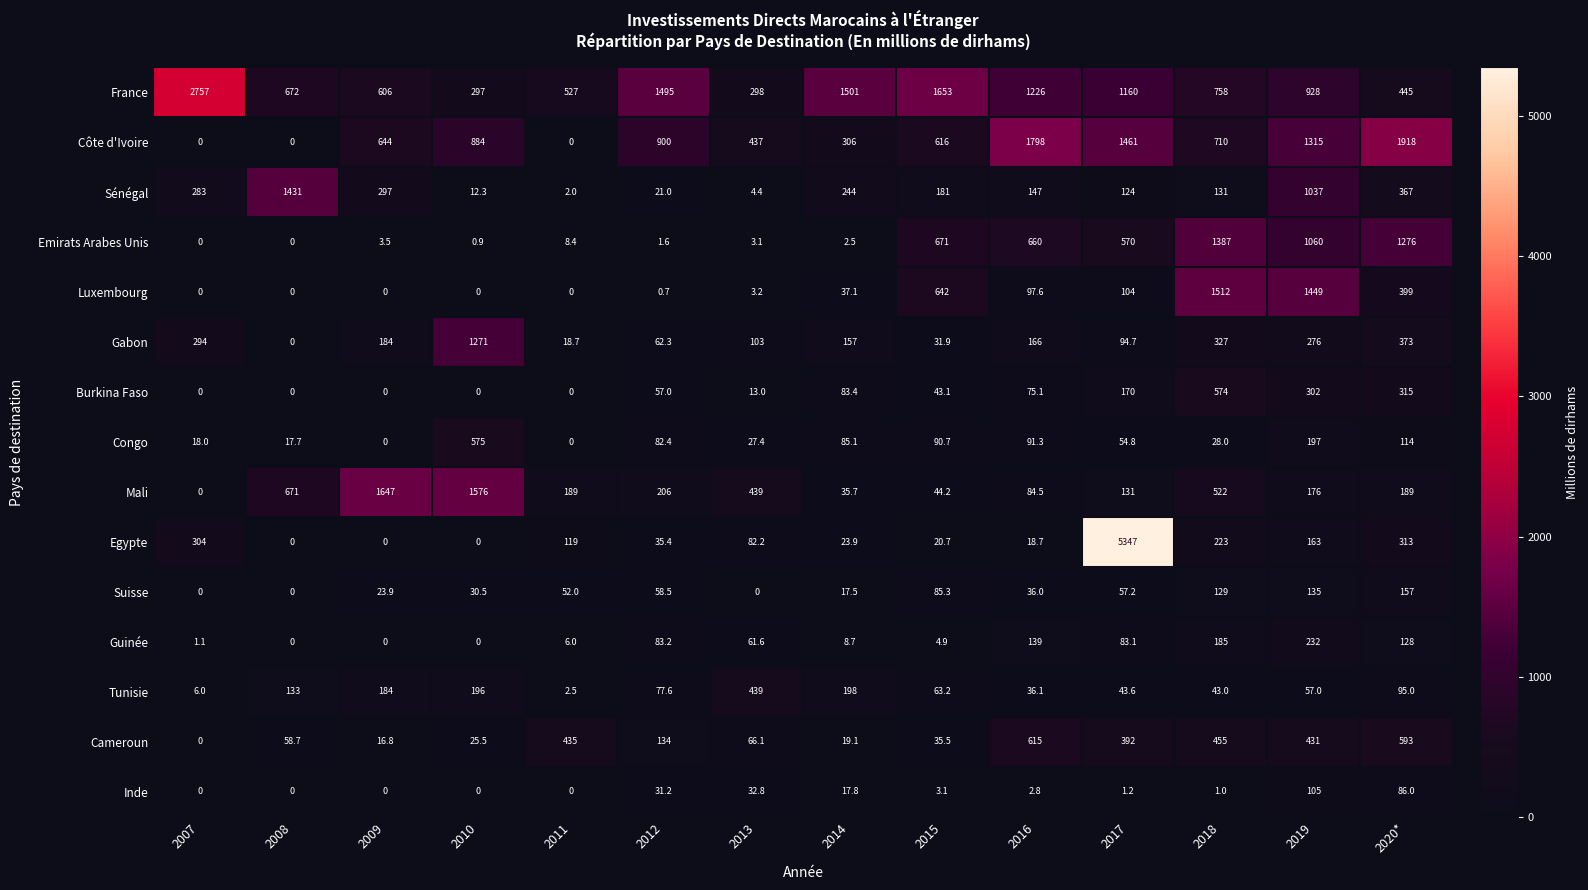

Count the number of data series in this chart.

15